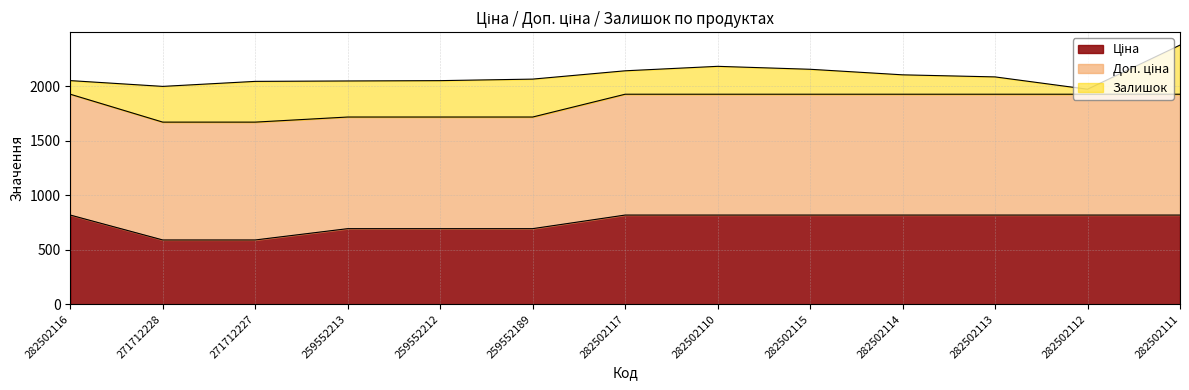

What is the spread (max minus min) of values at 282502112?

1063.2